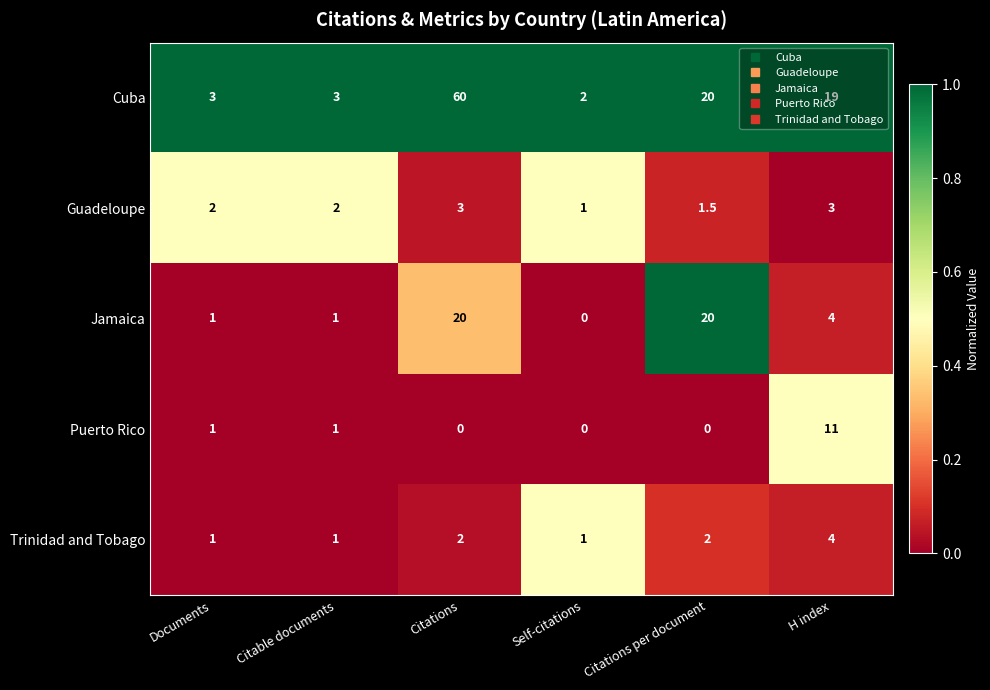

At how many categories does at least one series exceed 0?

6